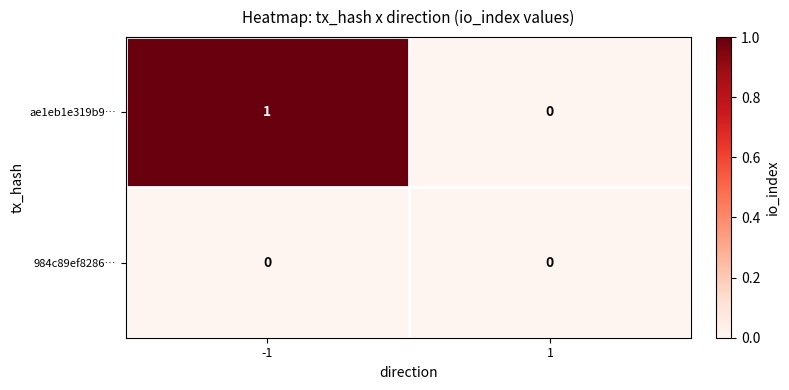

Reading right to left, transcribe all the data shown in this chart.

ae1eb1e319b9…: 1=0	-1=1
984c89ef8286…: 1=0	-1=0